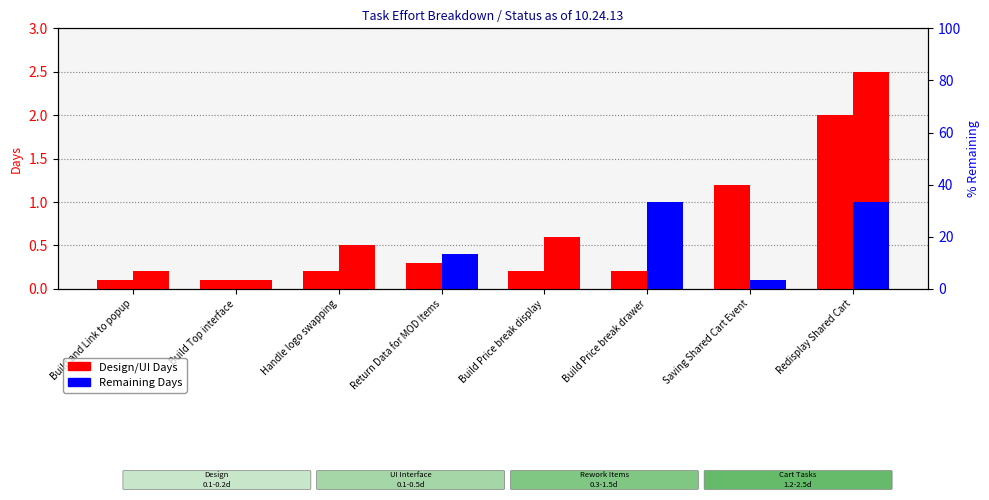

What is the spread (max minus min) of values at Return Data for MOD Items?

0.1